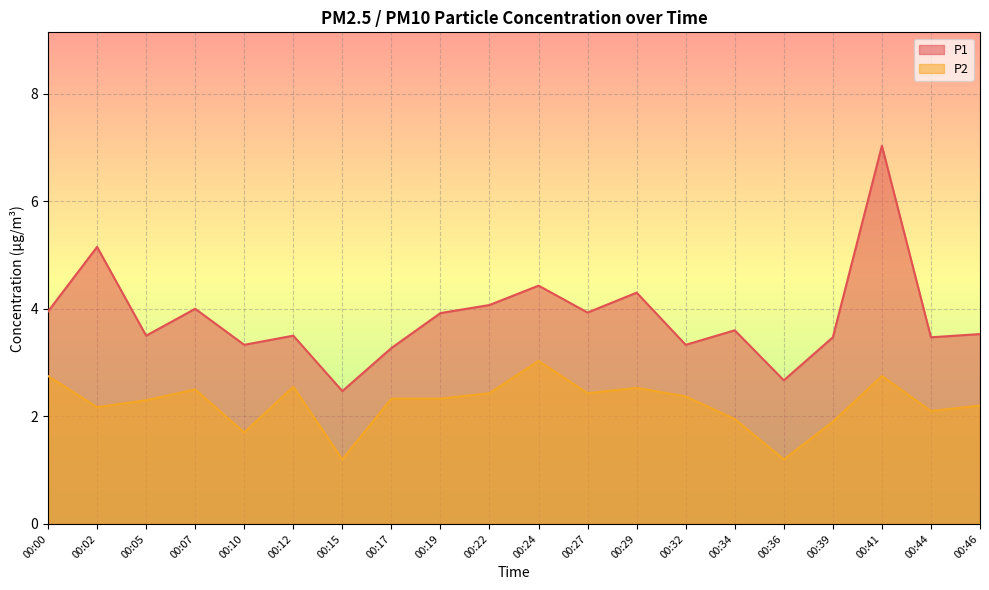

Count the number of categories in the chart.

20